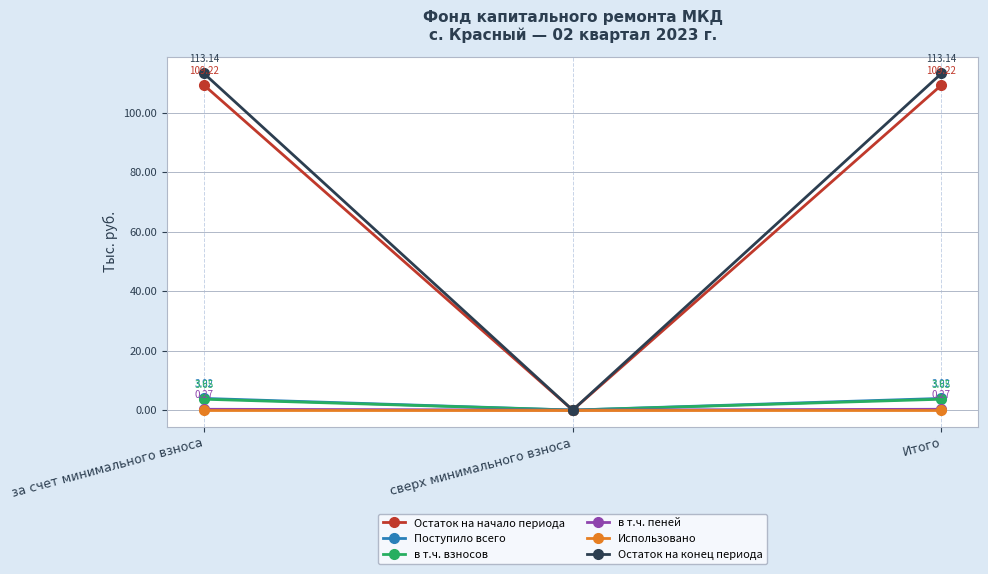

What are all the series names shown in the legend?

Остаток на начало периода, Поступило всего, в т.ч. взносов, в т.ч. пеней, Использовано, Остаток на конец периода